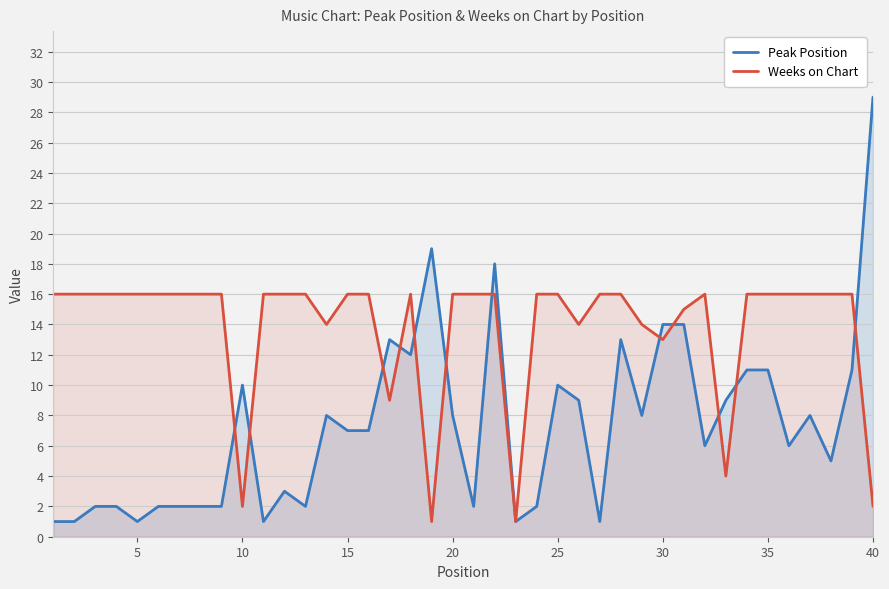

Which series has the widest spread of values?

Peak Position